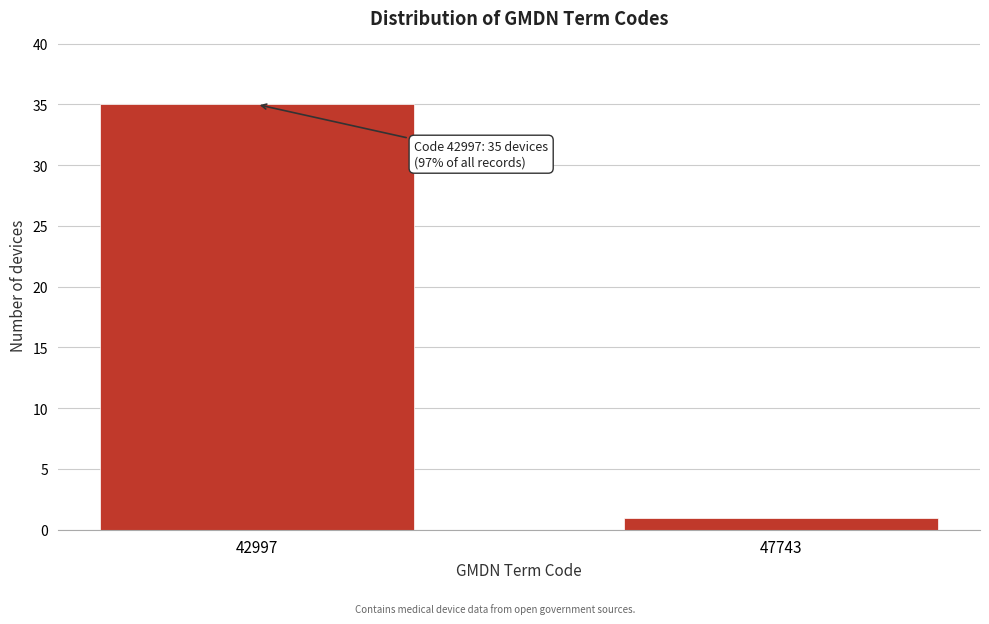

Reading right to left, transcribe all the data shown in this chart.

1	35